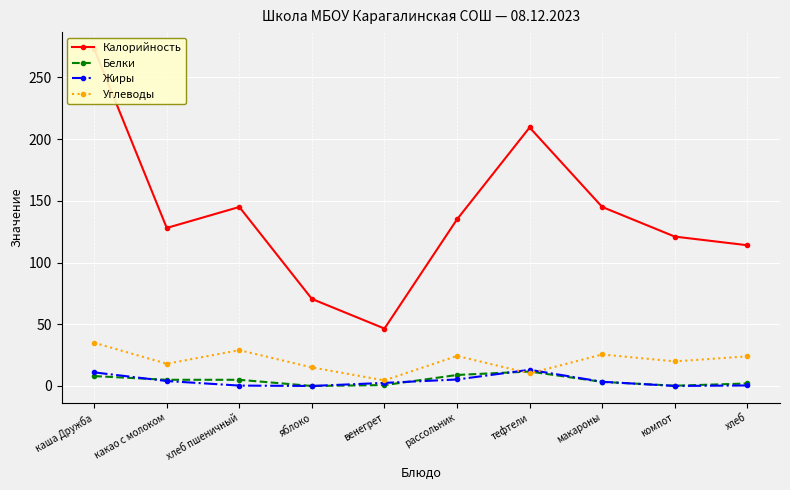

Which category has the lowest value in the Жиры series?

яблоко